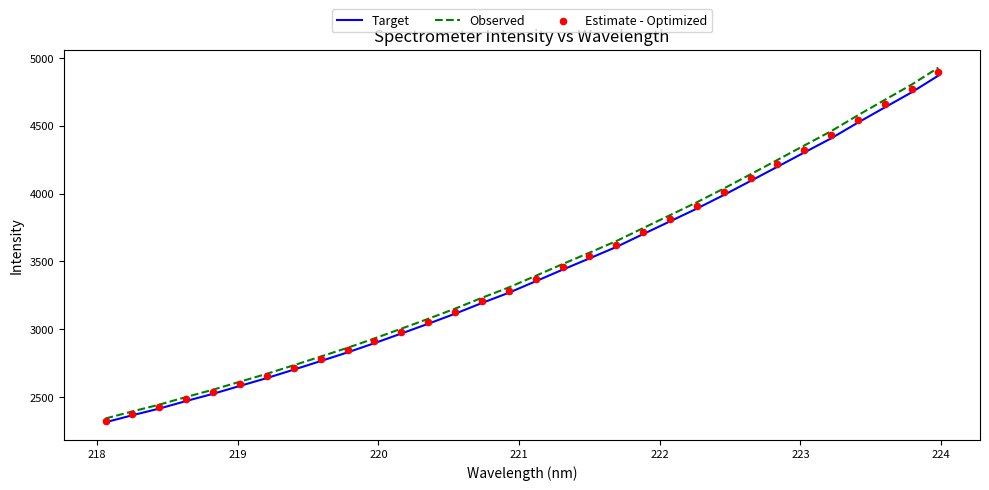

Which series has the widest spread of Y values?

Observed